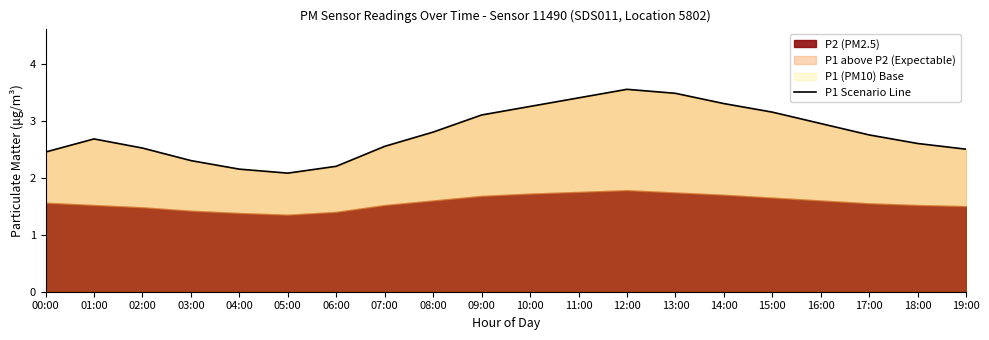

What is the label of the 13th point from the right?

07:00